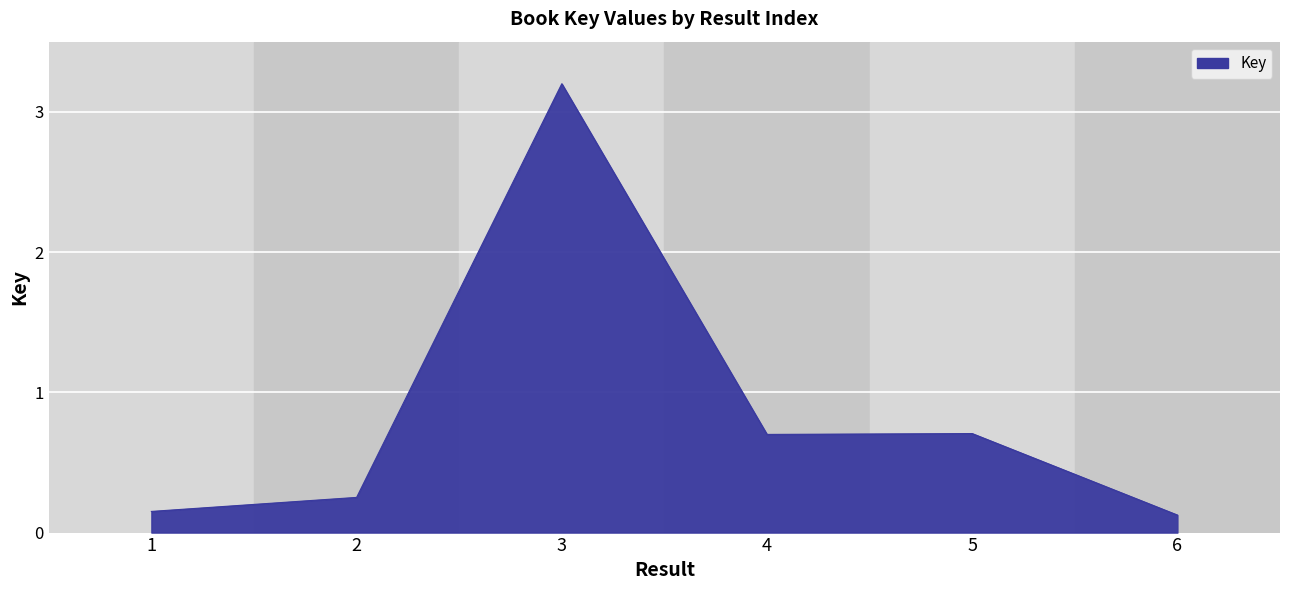

What value does the data have at 3?

3.2